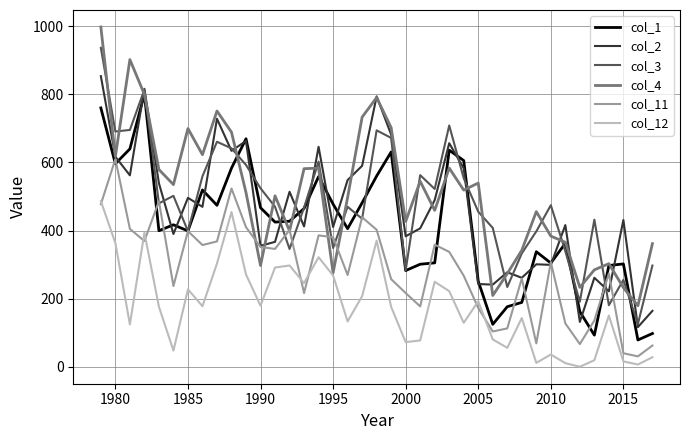

Which series has the largest total across all categories?

col_4